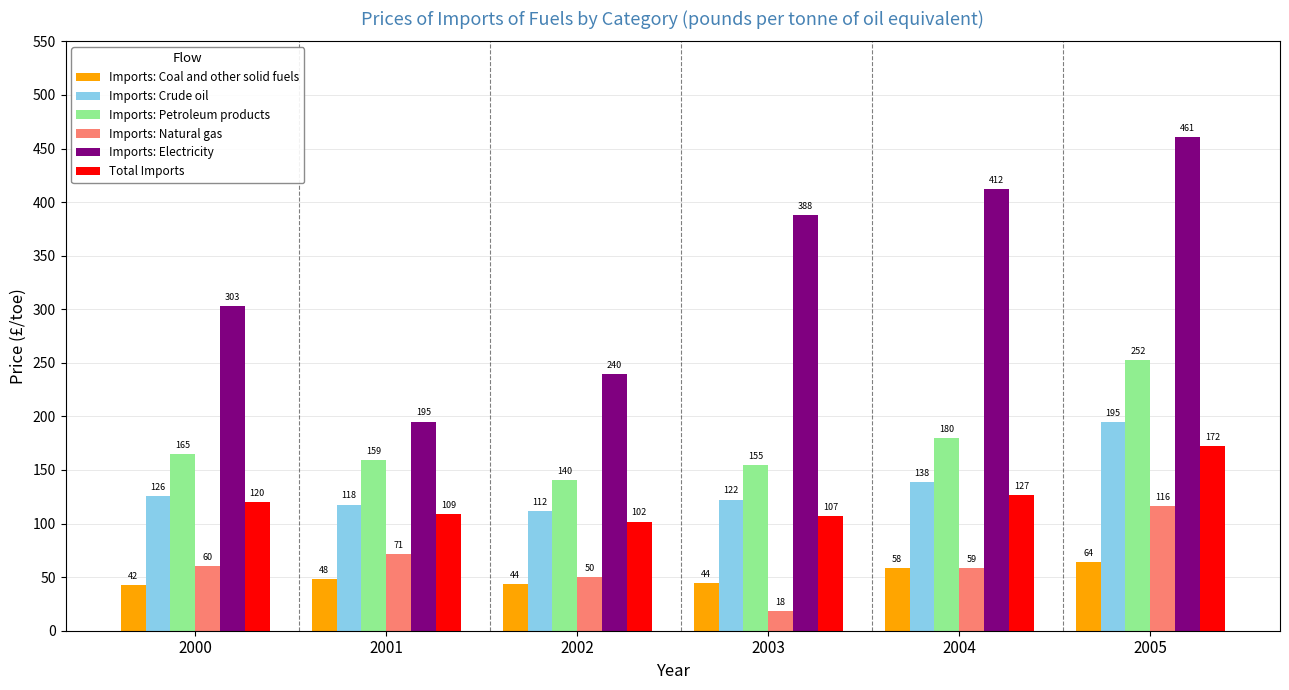

What are all the series names shown in the legend?

Imports: Coal and other solid fuels, Imports: Crude oil, Imports: Petroleum products, Imports: Natural gas, Imports: Electricity, Total Imports